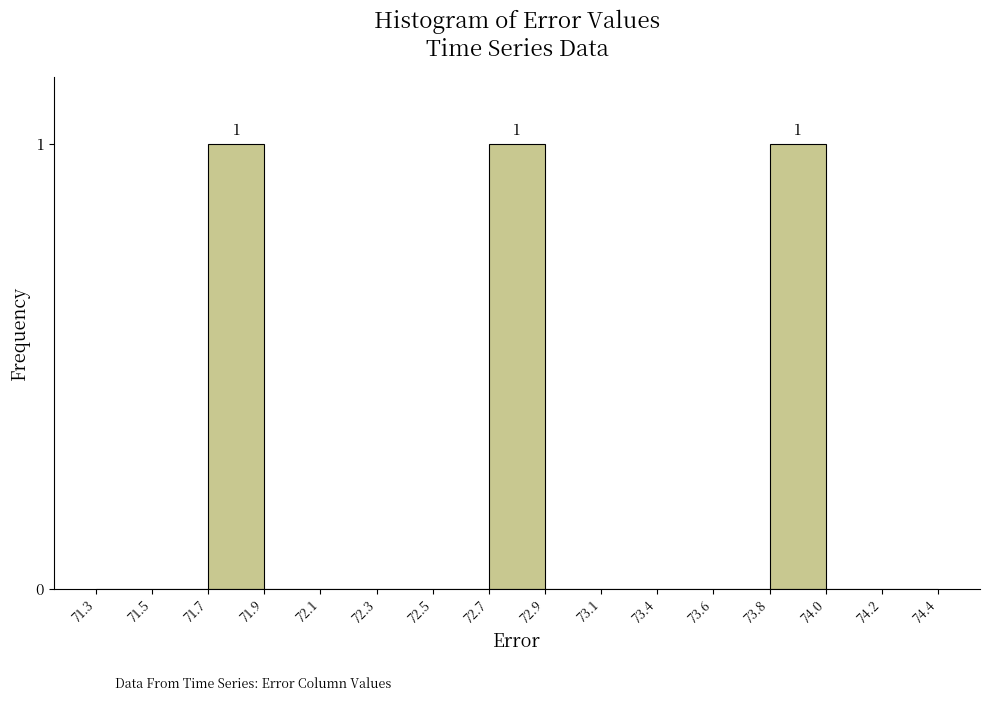

Reading left to right, list all the values displayed in this chart.

71.3=0	71.5=0	71.7=1	71.9=0	72.1=0	72.3=0	72.5=0	72.7=1	72.9=0	73.1=0	73.4=0	73.6=0	73.8=1	74.0=0	74.2=0